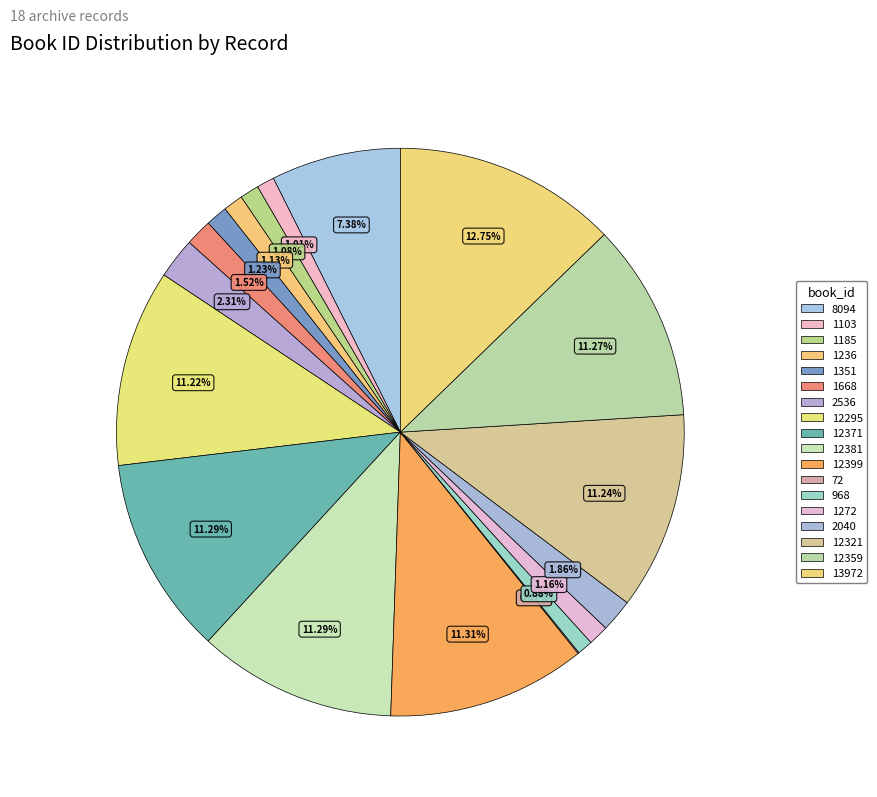

Which slice is the largest?

Хрватски раднички глас (13972)